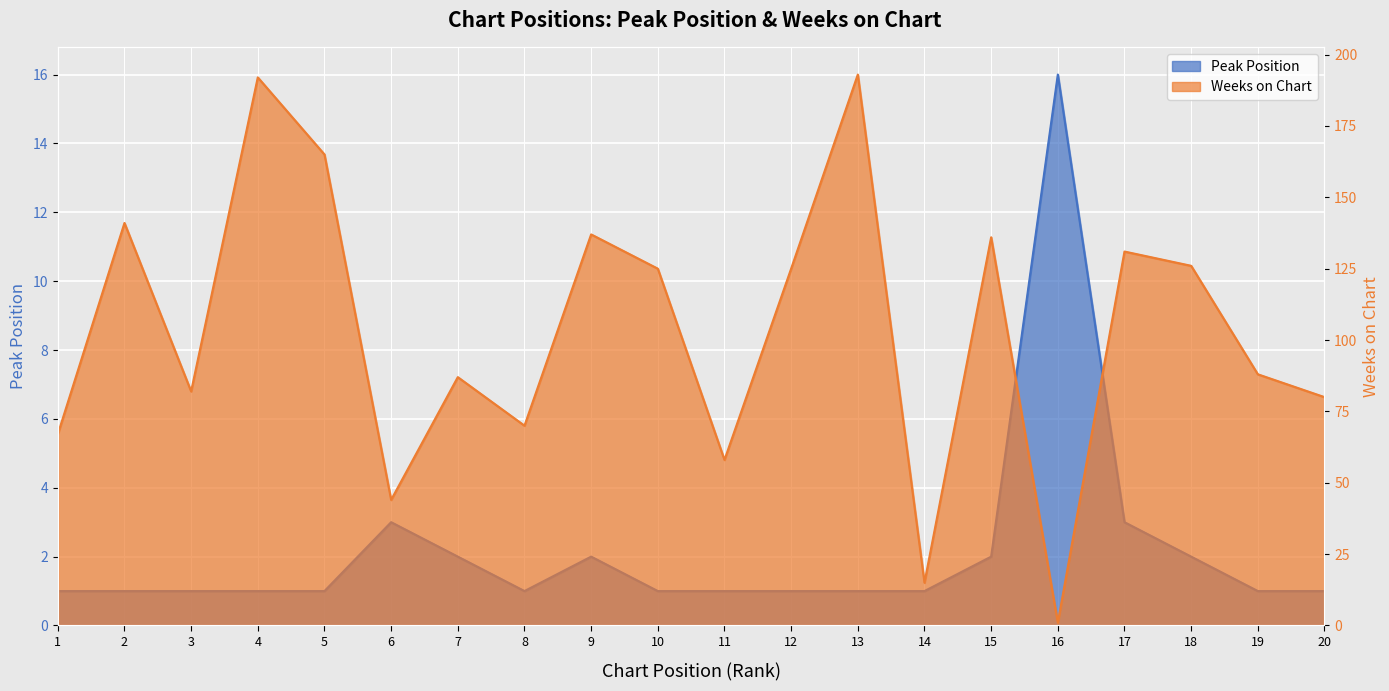

The Peak Position series shows 1 at 14. True or false?

False